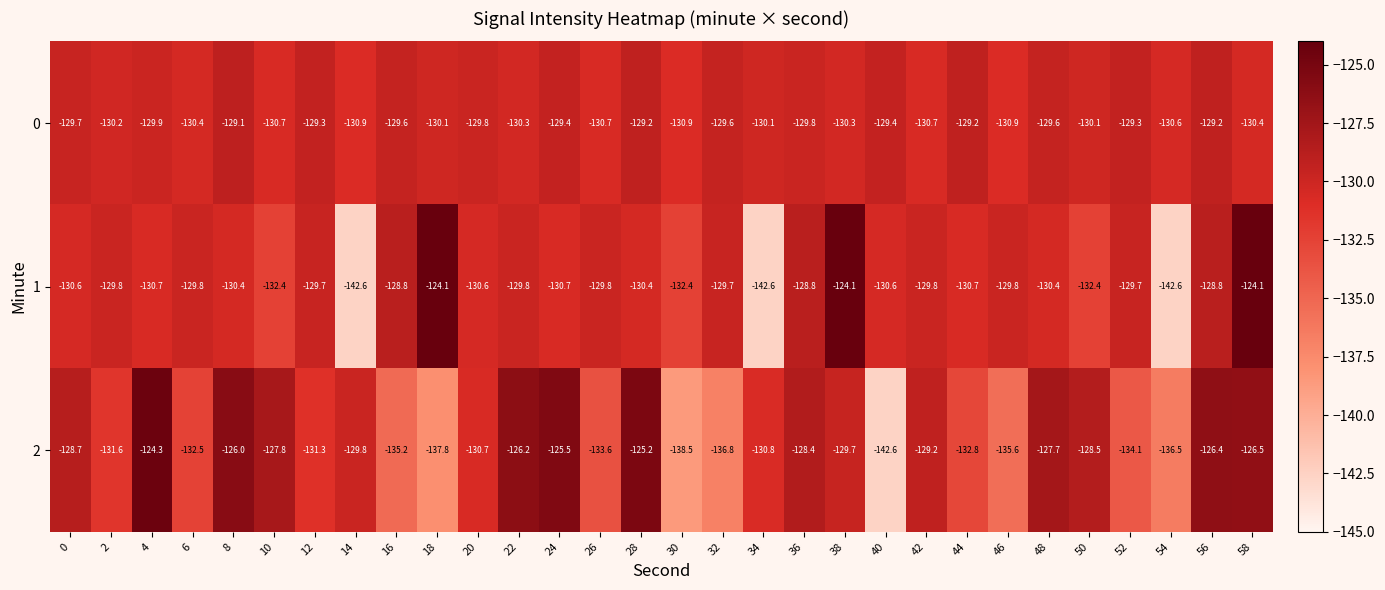

At which category is the sum across all series the highest?

58